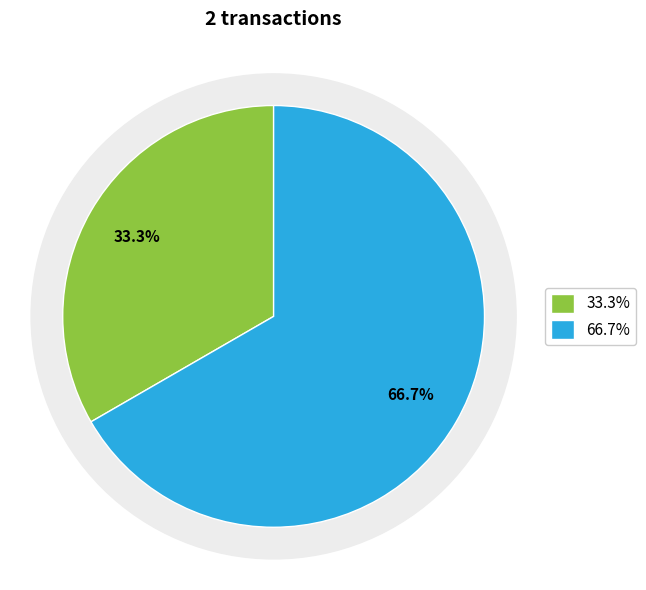

The Vote slice represents 67% of the pie. True or false?

True